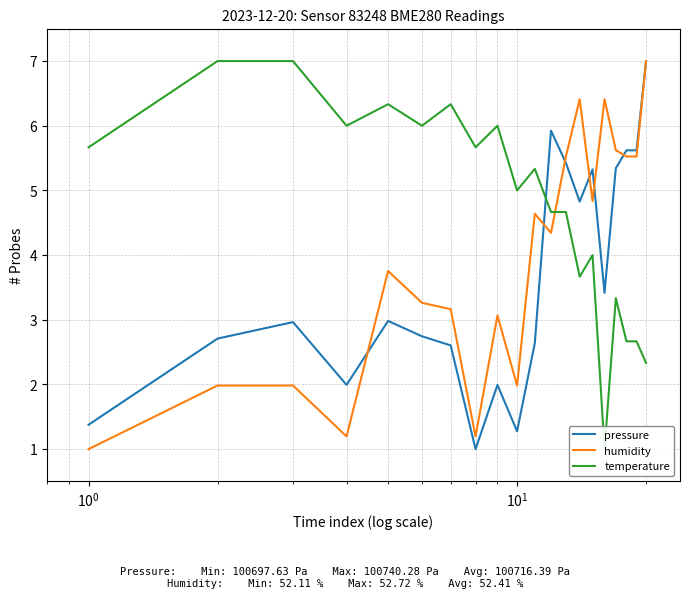

Reading left to right, transcribe all the data shown in this chart.

pressure: 1.4	2.7	3.0	2.0	3.0	2.7	2.6	1.0	2.0	1.3	2.6	5.9	5.4	4.8	5.3	3.4	5.3	5.6	5.6	7.0
humidity: 1.0	2.0	2.0	1.2	3.8	3.3	3.2	1.2	3.1	2.0	4.6	4.3	5.5	6.4	4.8	6.4	5.6	5.5	5.5	7.0
temperature: 5.7	7.0	7.0	6.0	6.3	6.0	6.3	5.7	6.0	5.0	5.3	4.7	4.7	3.7	4.0	1.0	3.3	2.7	2.7	2.3